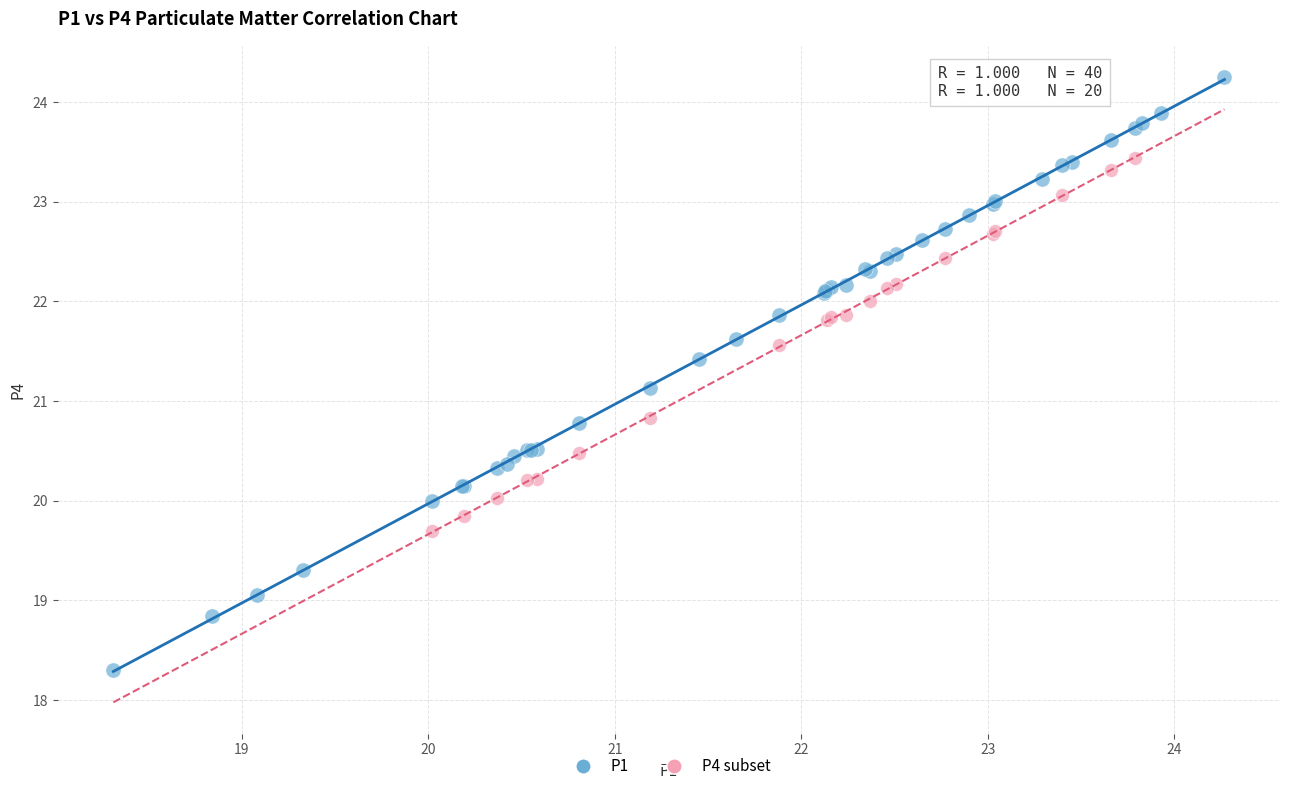

Which series has the widest spread of Y values?

P1